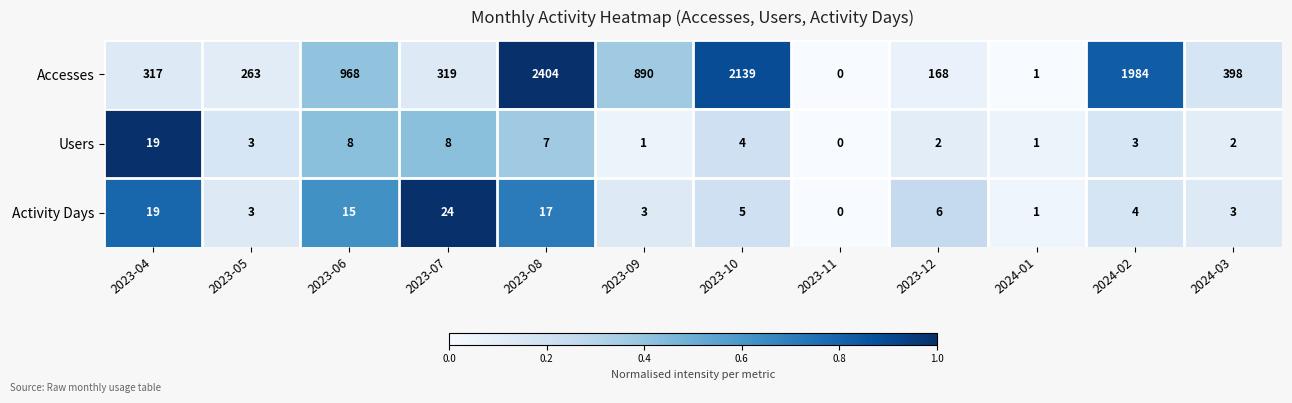

Which category has the highest value across all series?

2023-08